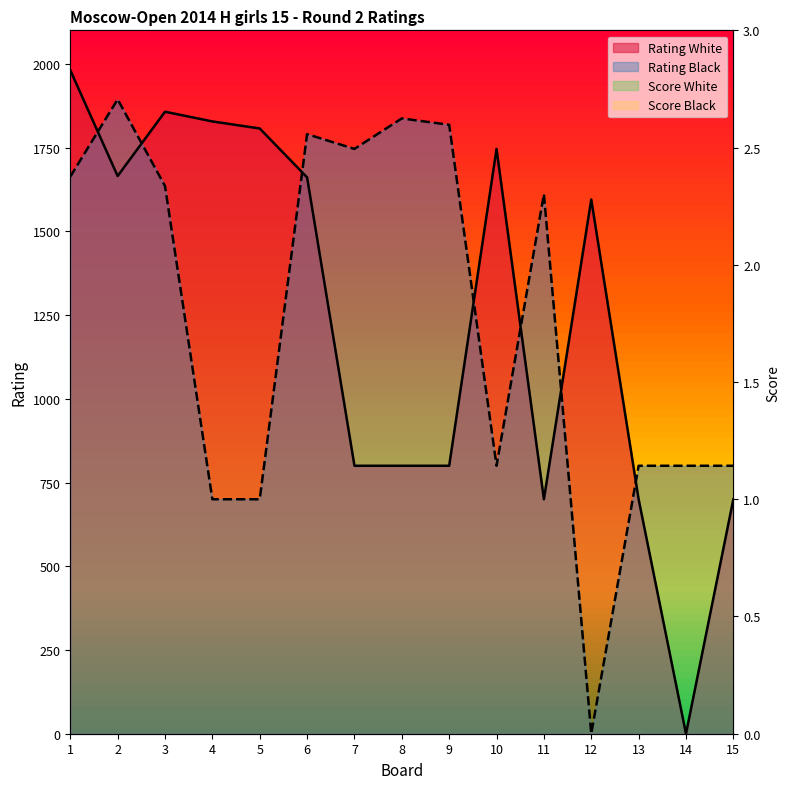

Where do Rating Black and Drogovoz Irina first cross each other?

1 and 2